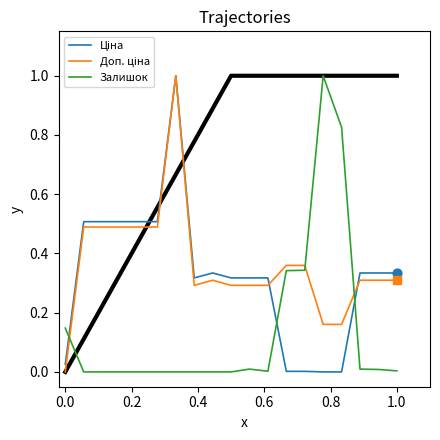

At how many categories does at least one series exceed 0?

19